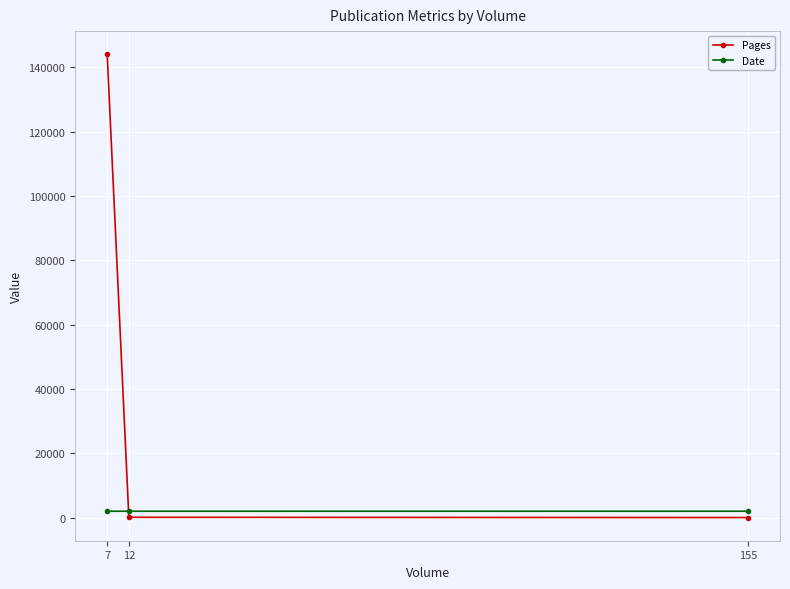

Which series has the largest total across all categories?

Pages